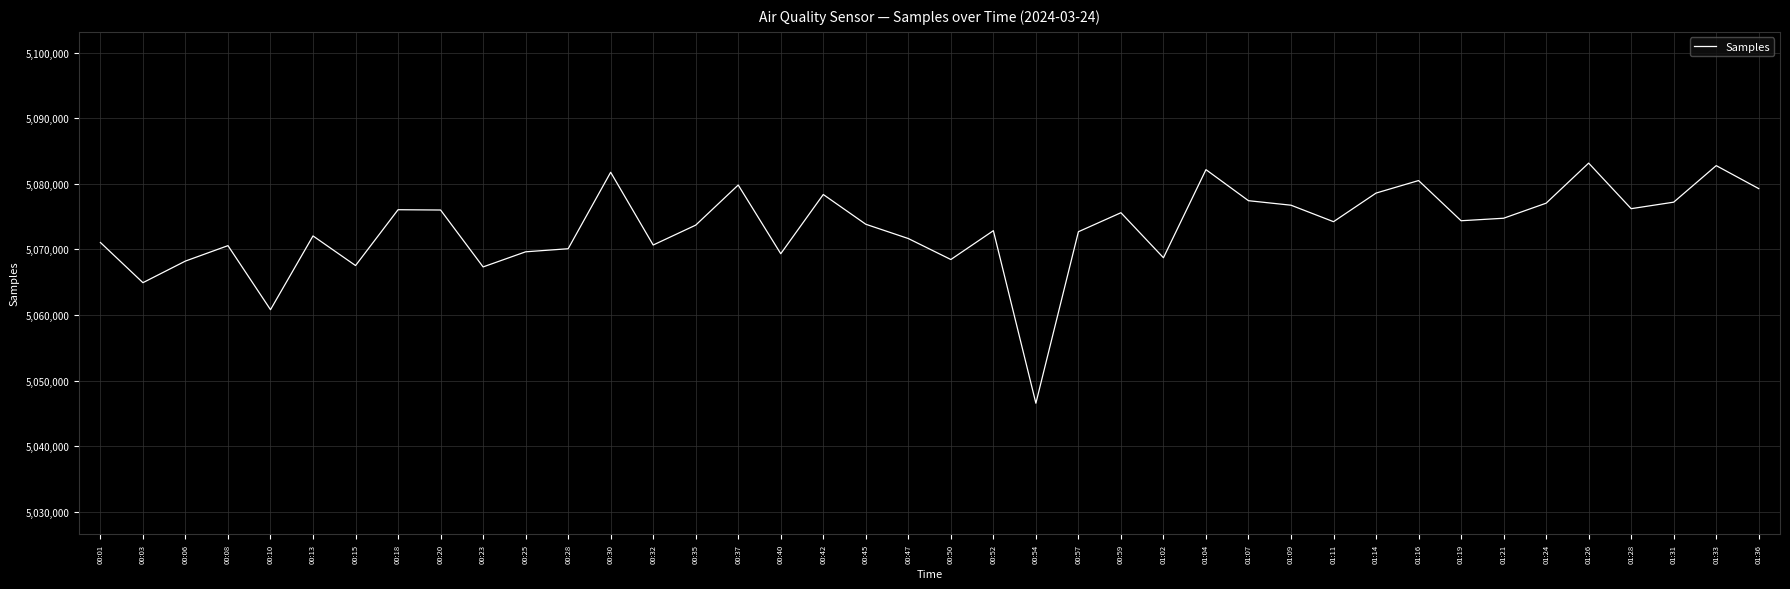

What is the smallest value displayed?

5046564